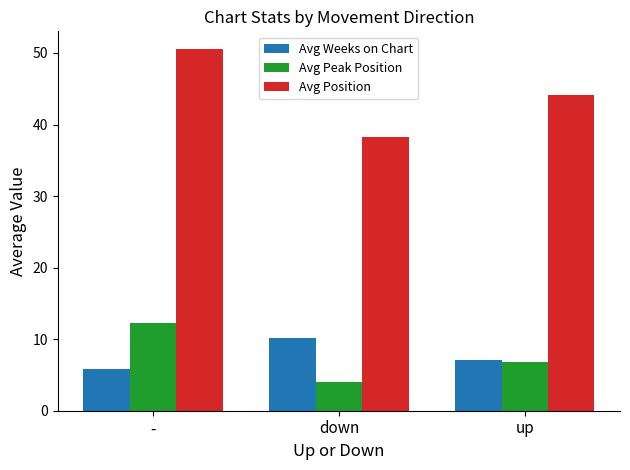

Which category has the lowest value in the Avg Peak Position series?

down